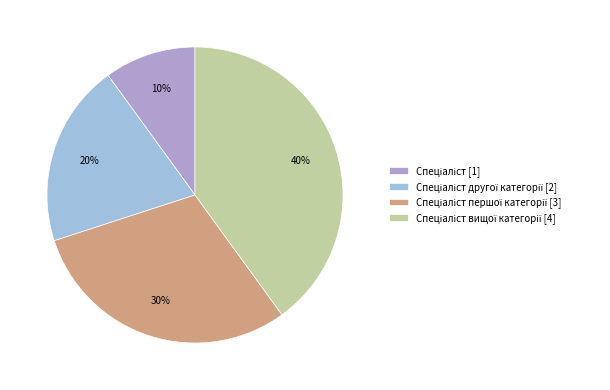

How many slices are in this pie chart?

4